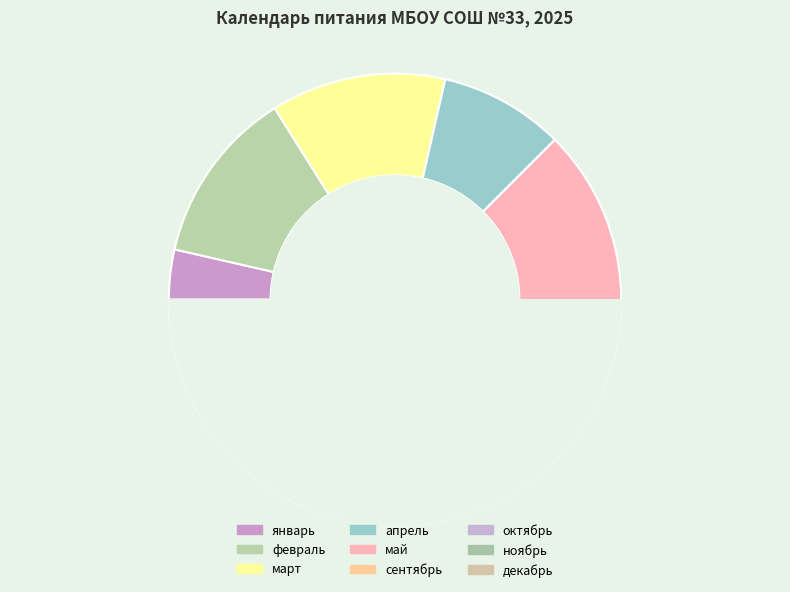

How many slices are in this pie chart?

9